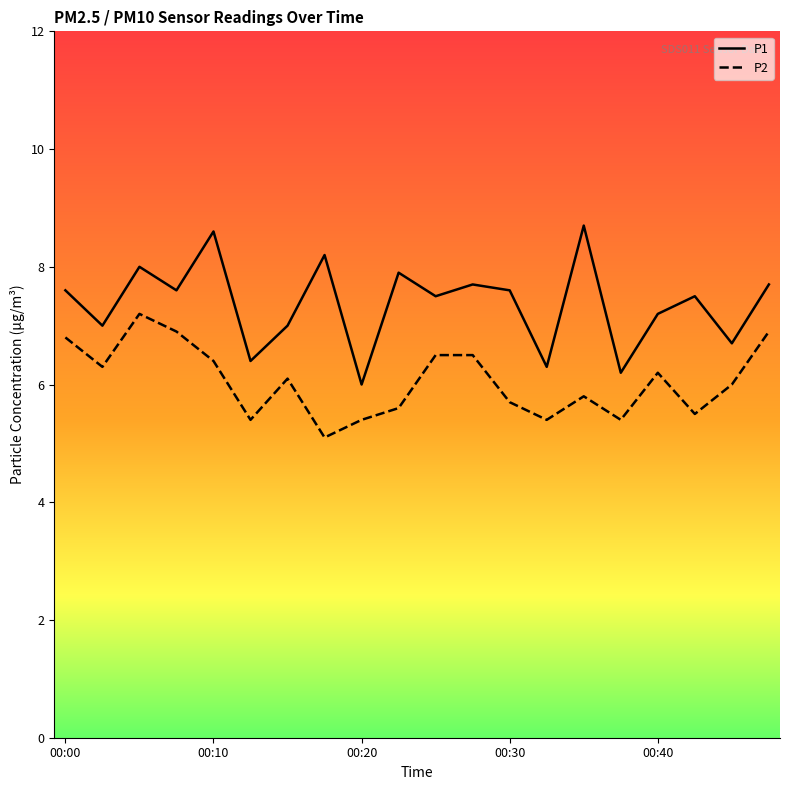

True or false: P1 and P2 intersect in this chart.

False